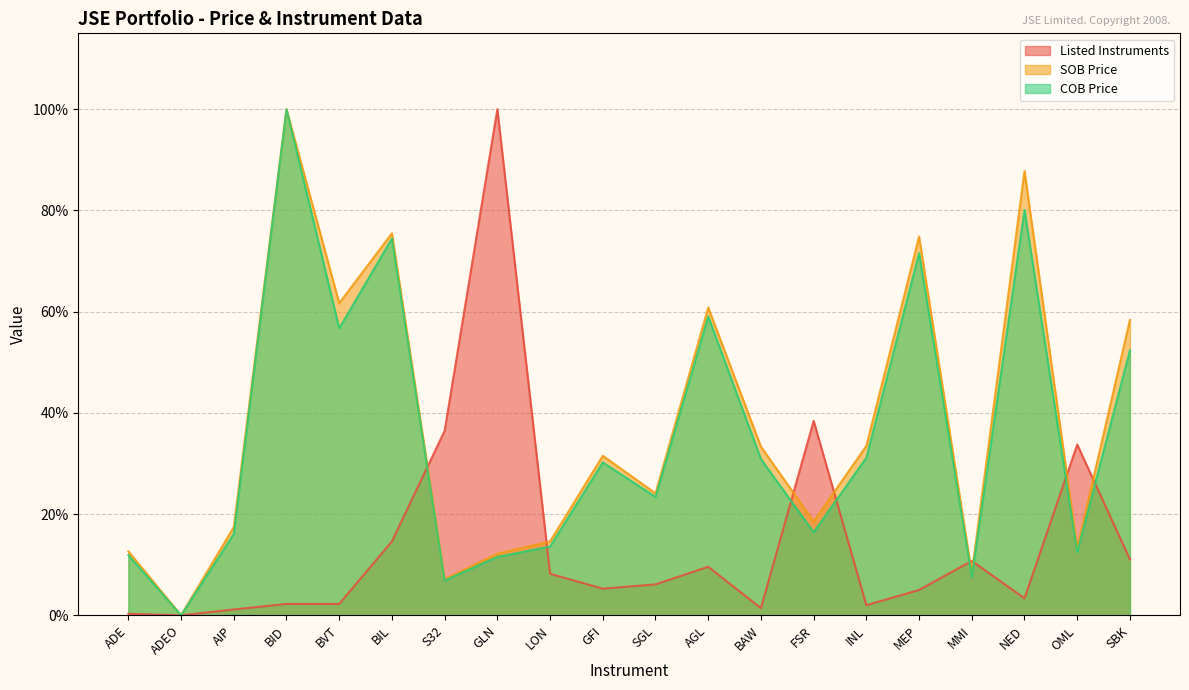

The COB Price series shows 71.6 at MEP. True or false?

True